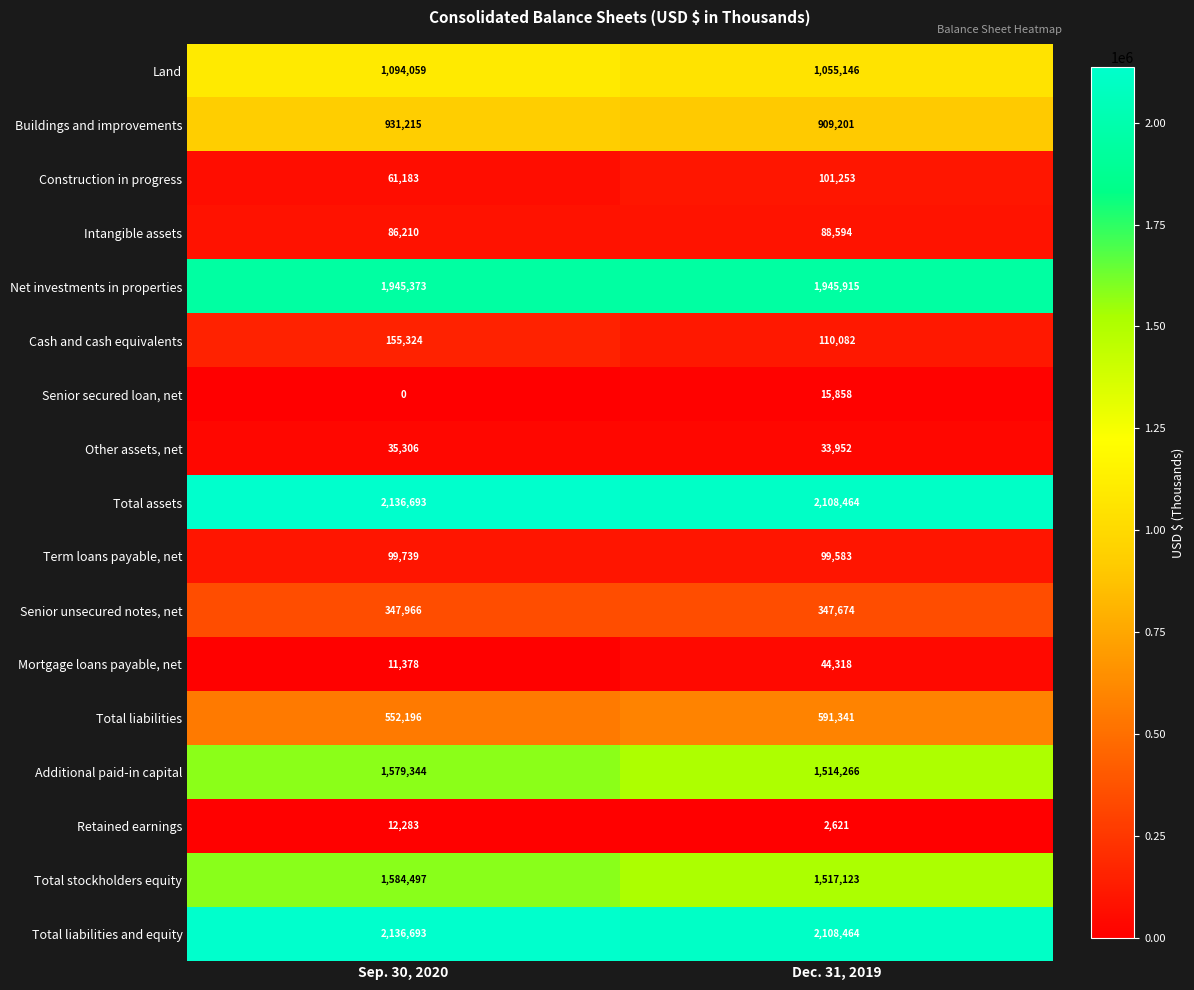

What is the maximum value shown in the chart?

2136693